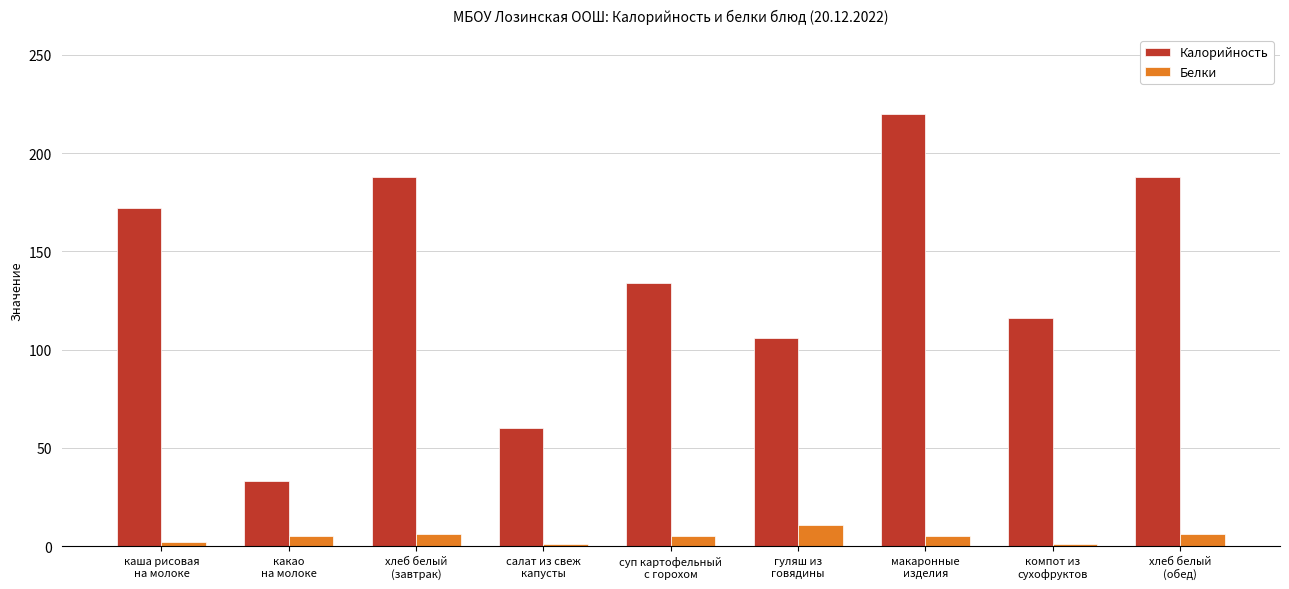

What is the difference between the Калорийность values at хлеб белый
(завтрак) and макаронные
изделия?

32